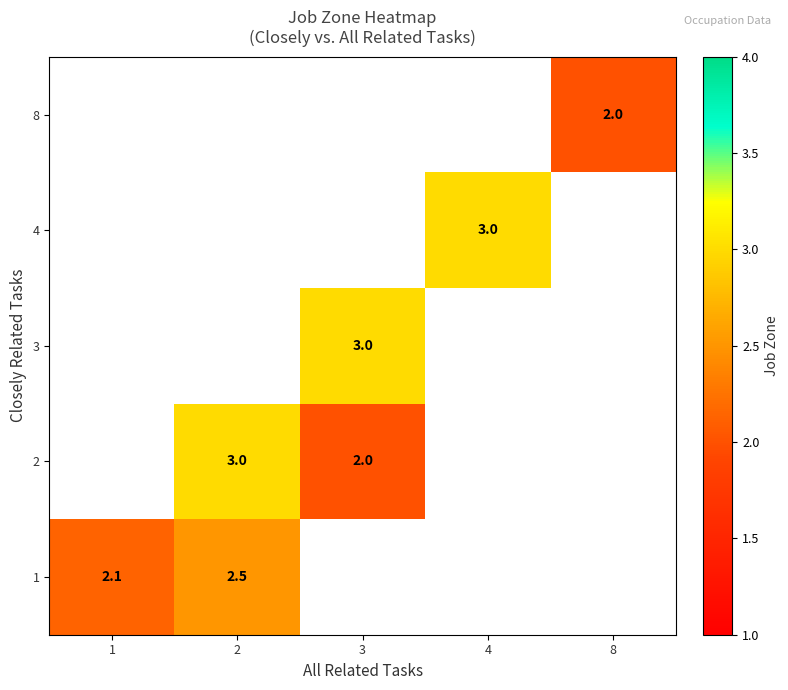

Is it true that 2 equals 2.0 at 3?

True